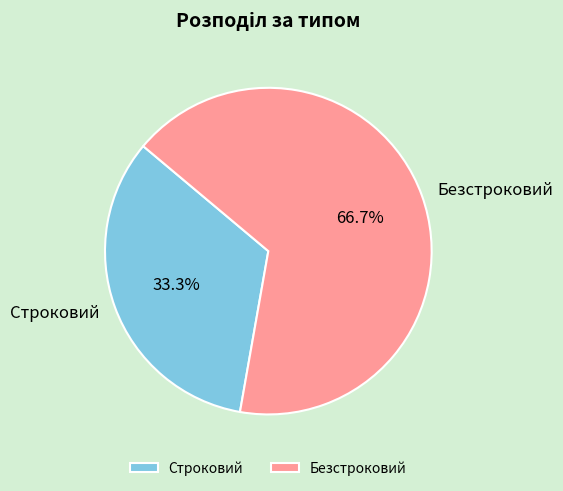

Which slice represents more than half of the pie?

Безстроковий